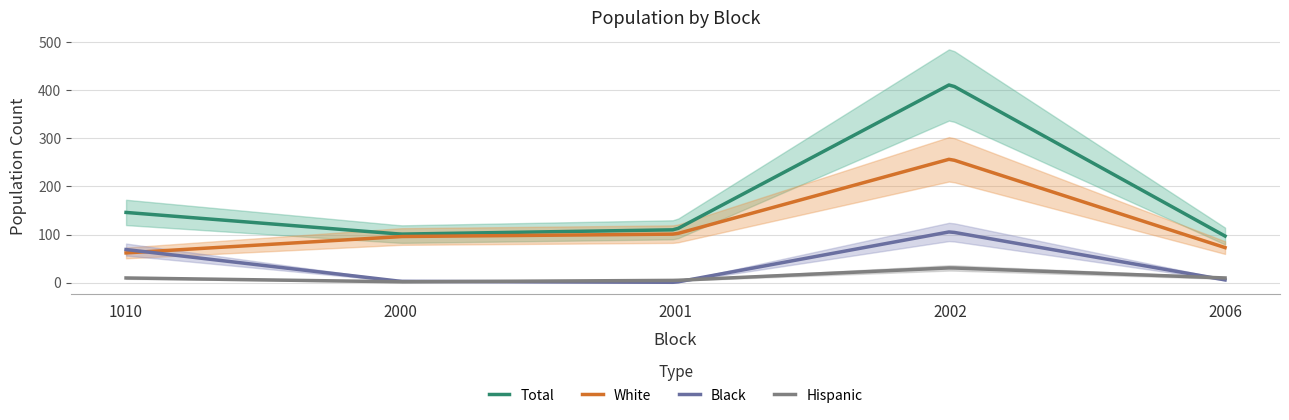

Where is White nearest to the value 159?

2001